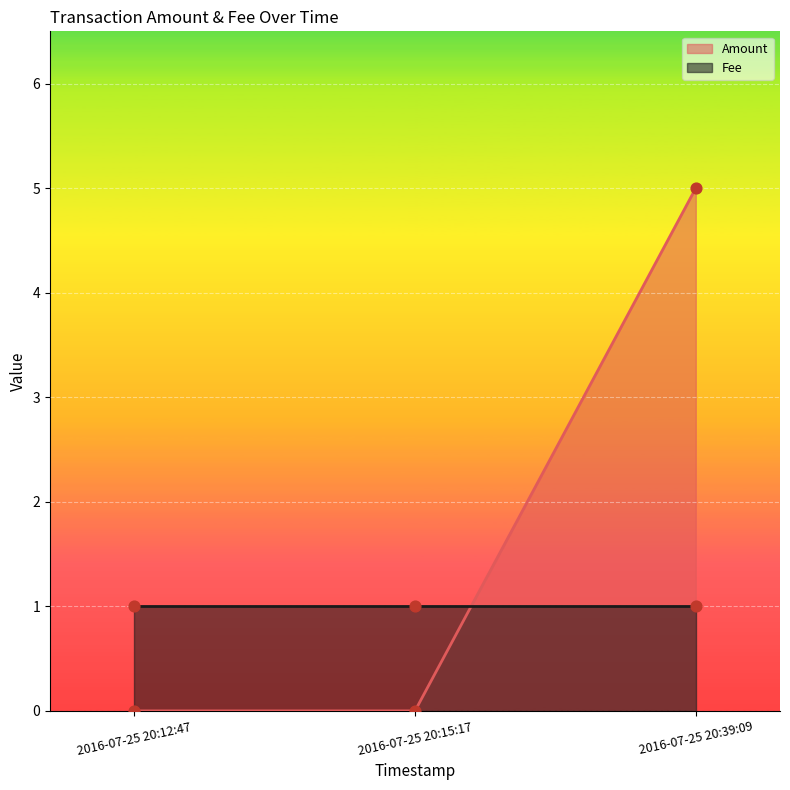

What is the change in value from 2016-07-25 20:15:17 to 2016-07-25 20:39:09?

+5